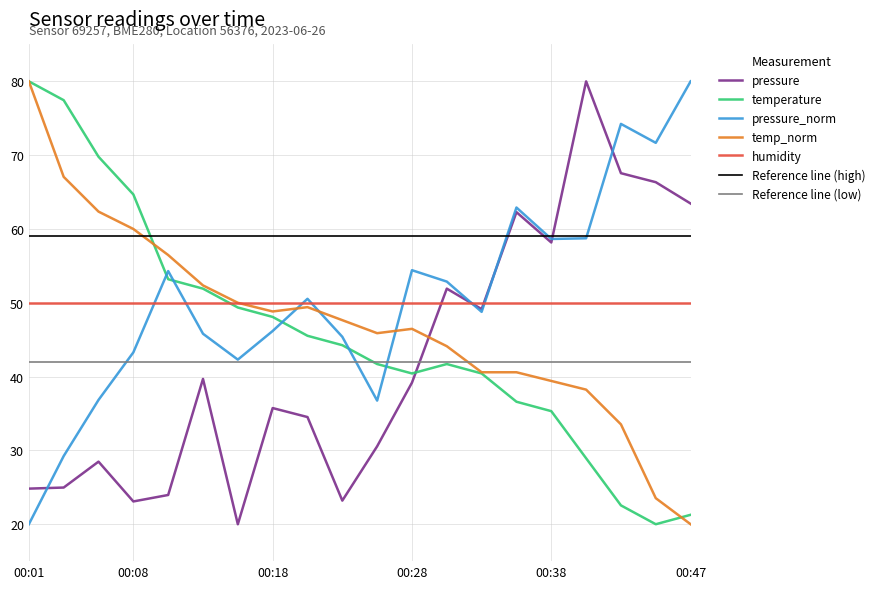

Where is the first local minimum for temp_norm?

00:18